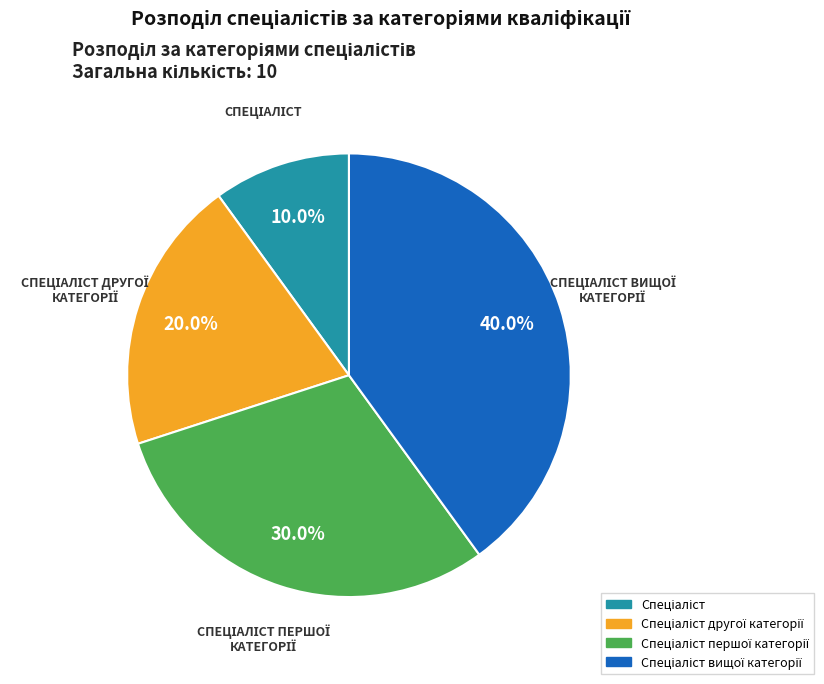

Does any single category account for the majority?

No